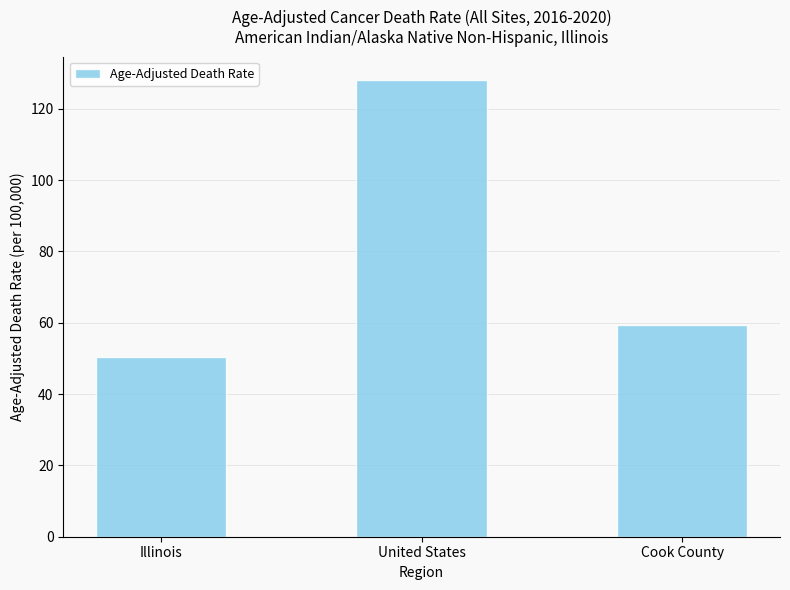

What is the label of the 2nd bar from the right?

United States